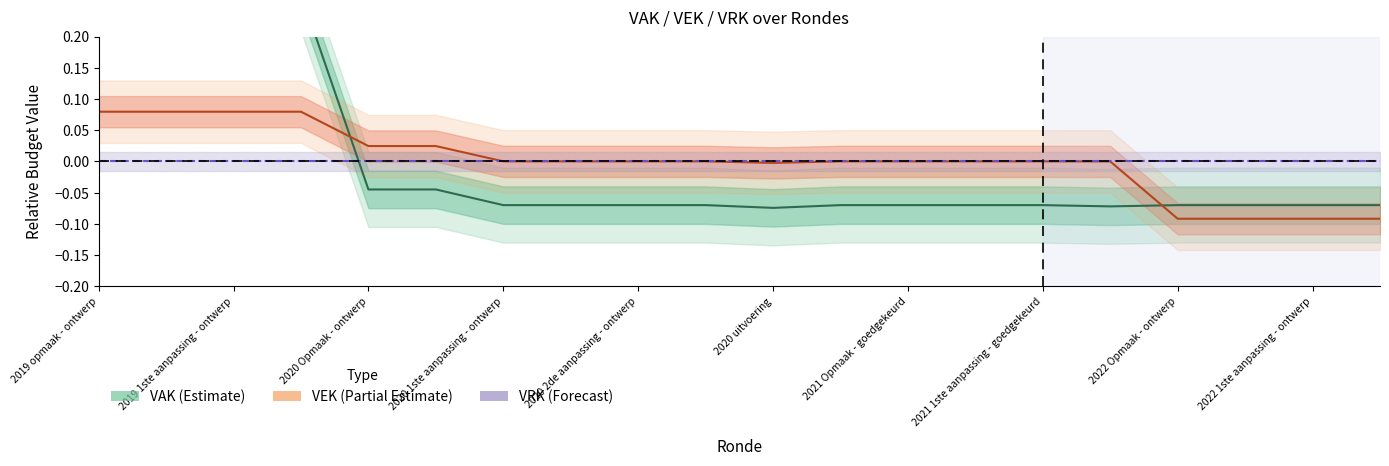

At which category is the sum across all series the highest?

2019 opmaak - ontwerp